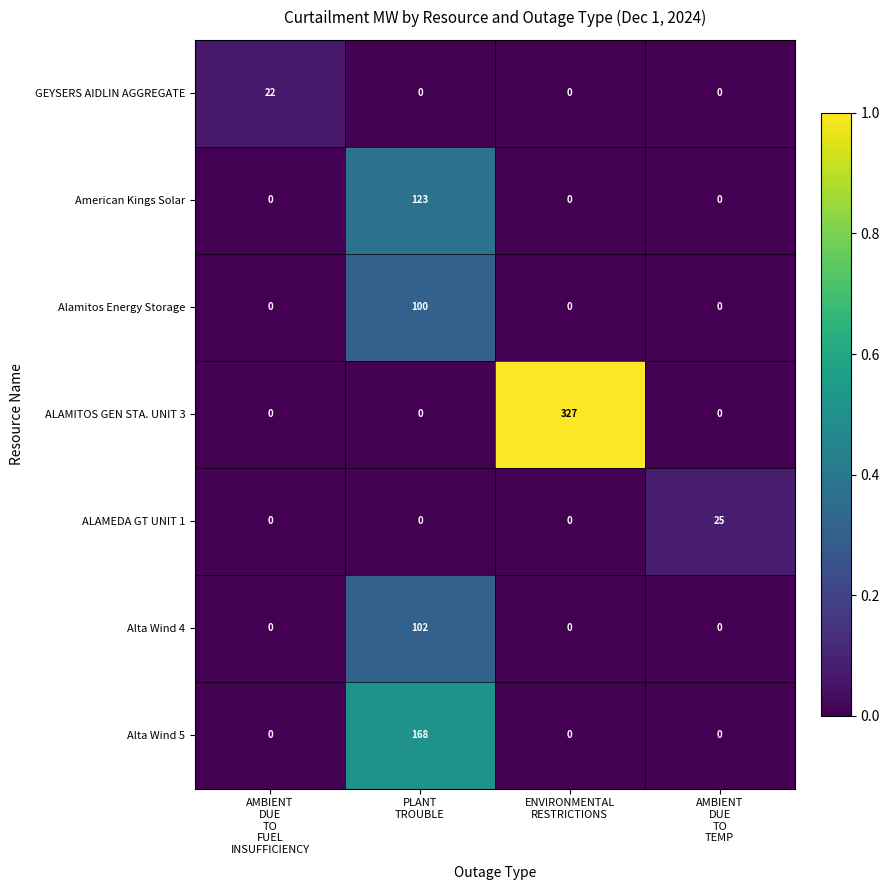

Rank the series by their maximum value, from lowest to highest.

GEYSERS AIDLIN AGGREGATE, ALAMEDA GT UNIT 1, Alamitos Energy Storage, Alta Wind 4, American Kings Solar, Alta Wind 5, ALAMITOS GEN STA. UNIT 3